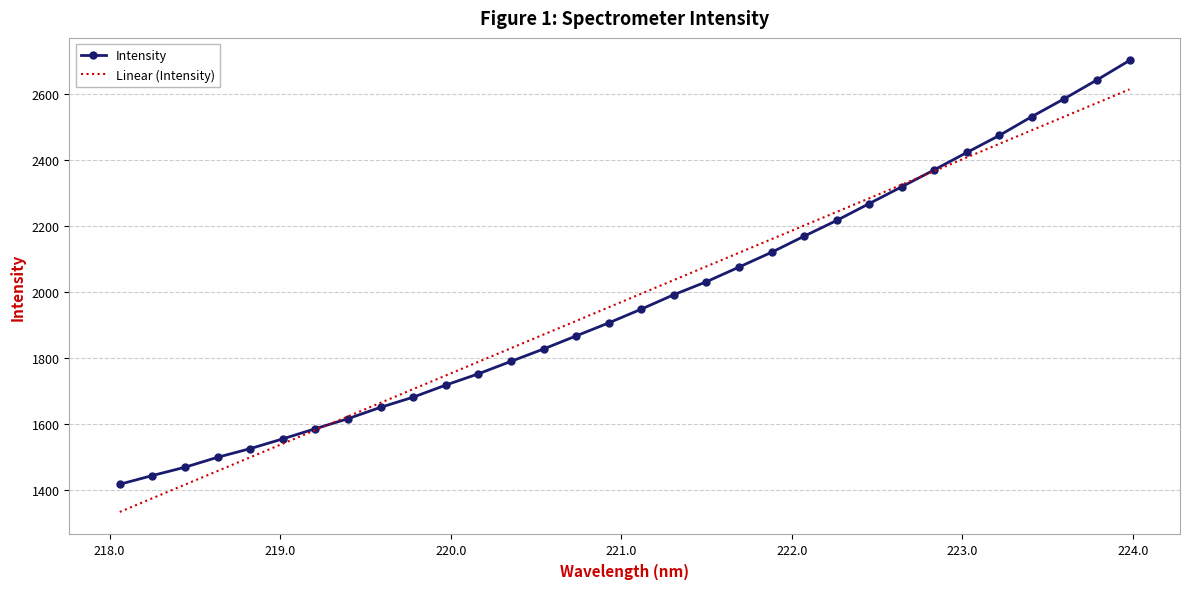

What is the minimum value shown in the chart?

1332.5